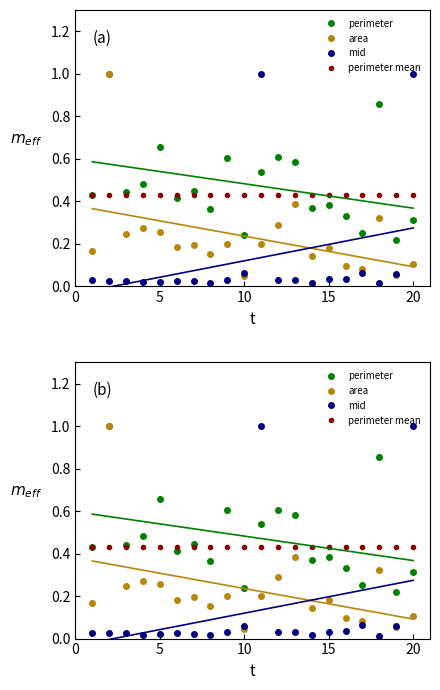

Reading left to right, transcribe all the data shown in this chart.

perimeter: 0.4	1.0	0.4	0.5	0.7	0.4	0.4	0.4	0.6	0.2	0.5	0.6	0.6	0.4	0.4	0.3	0.3	0.9	0.2	0.3
area: 0.2	1.0	0.2	0.3	0.3	0.2	0.2	0.2	0.2	0.0	0.2	0.3	0.4	0.1	0.2	0.1	0.1	0.3	0.1	0.1
mid: 0.0	0.0	0.0	0.0	0.0	0.0	0.0	0.0	0.0	0.1	1.0	0.0	0.0	0.0	0.0	0.0	0.1	0.0	0.1	1.0
perimeter mean: 0.4	0.4	0.4	0.4	0.4	0.4	0.4	0.4	0.4	0.4	0.4	0.4	0.4	0.4	0.4	0.4	0.4	0.4	0.4	0.4